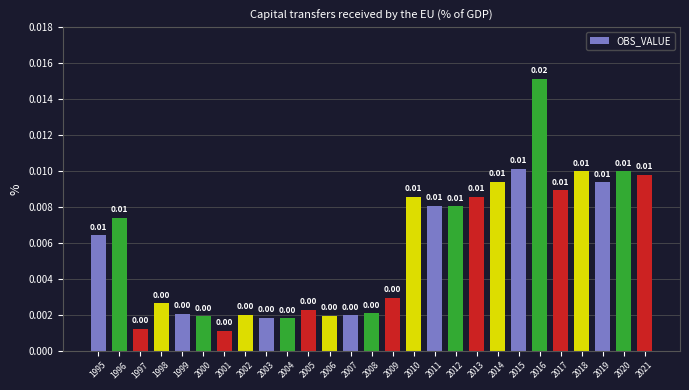

Which has a higher value, 2000 or 2018?

2018